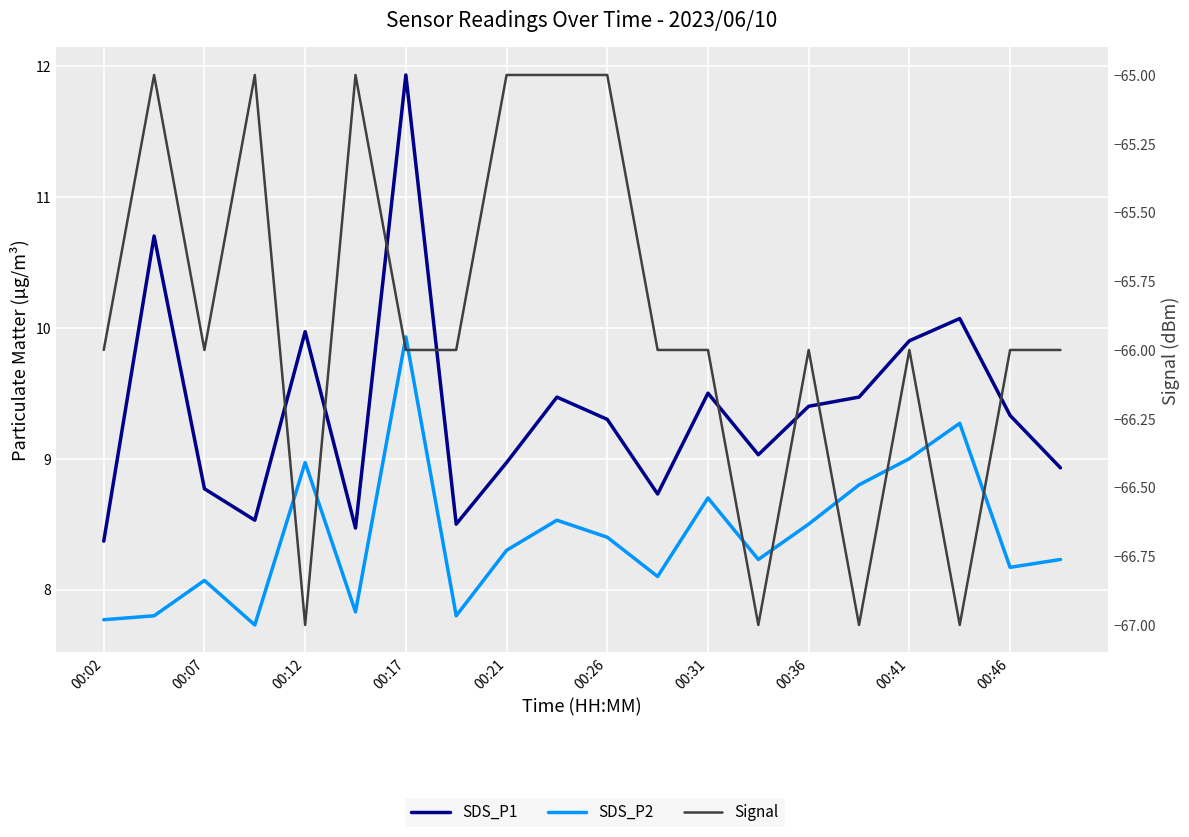

Reading right to left, list all the values displayed in this chart.

SDS_P1: 8.9	9.3	10.1	9.9	9.5	9.4	9.0	9.5	8.7	9.3	9.5	9.0	8.5	11.9	8.5	10.0	8.5	8.8	10.7	8.4
SDS_P2: 8.2	8.2	9.3	9.0	8.8	8.5	8.2	8.7	8.1	8.4	8.5	8.3	7.8	9.9	7.8	9.0	7.7	8.1	7.8	7.8
Signal: -66.0	-66.0	-67.0	-66.0	-67.0	-66.0	-67.0	-66.0	-66.0	-65.0	-65.0	-65.0	-66.0	-66.0	-65.0	-67.0	-65.0	-66.0	-65.0	-66.0